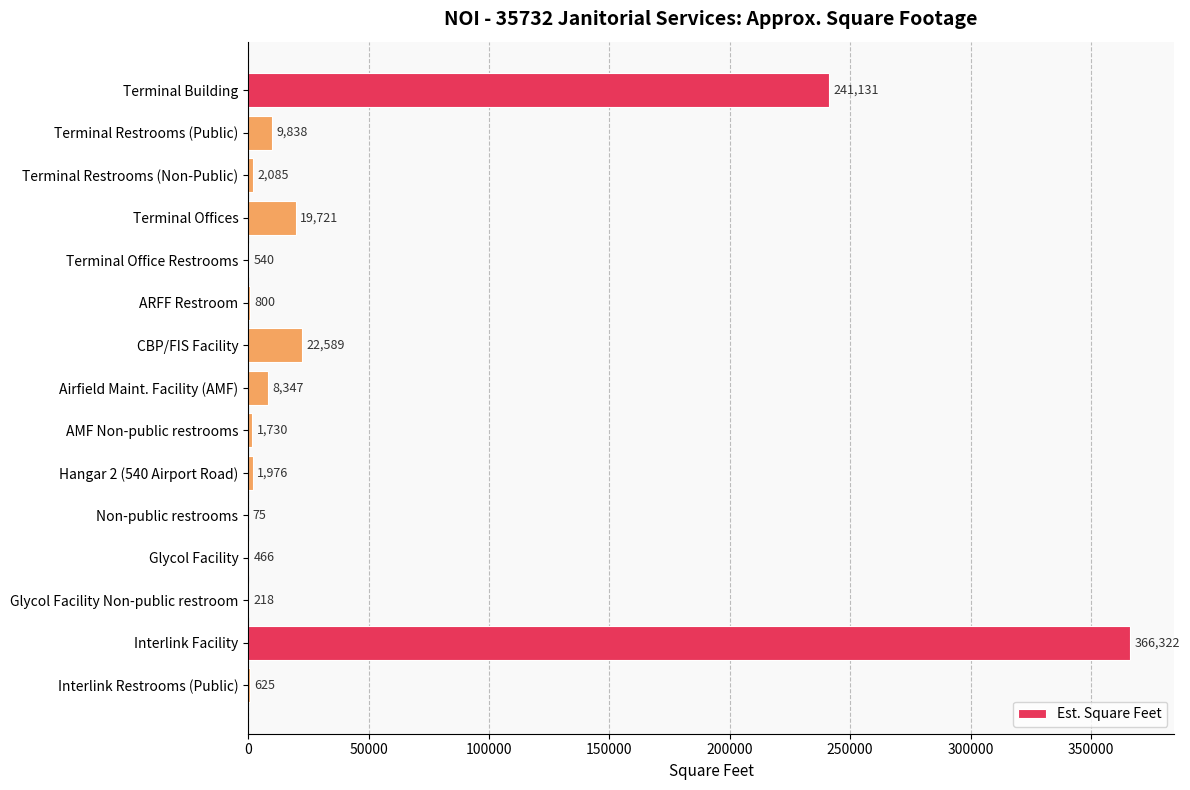

True or false: the data shows 612642 at Interlink Facility.

False